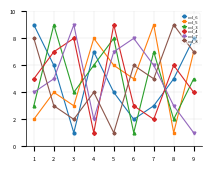

Rank the categories by col_3 value from lowest to highest.

6, 8, 1, 3, 9, 4, 7, 5, 2